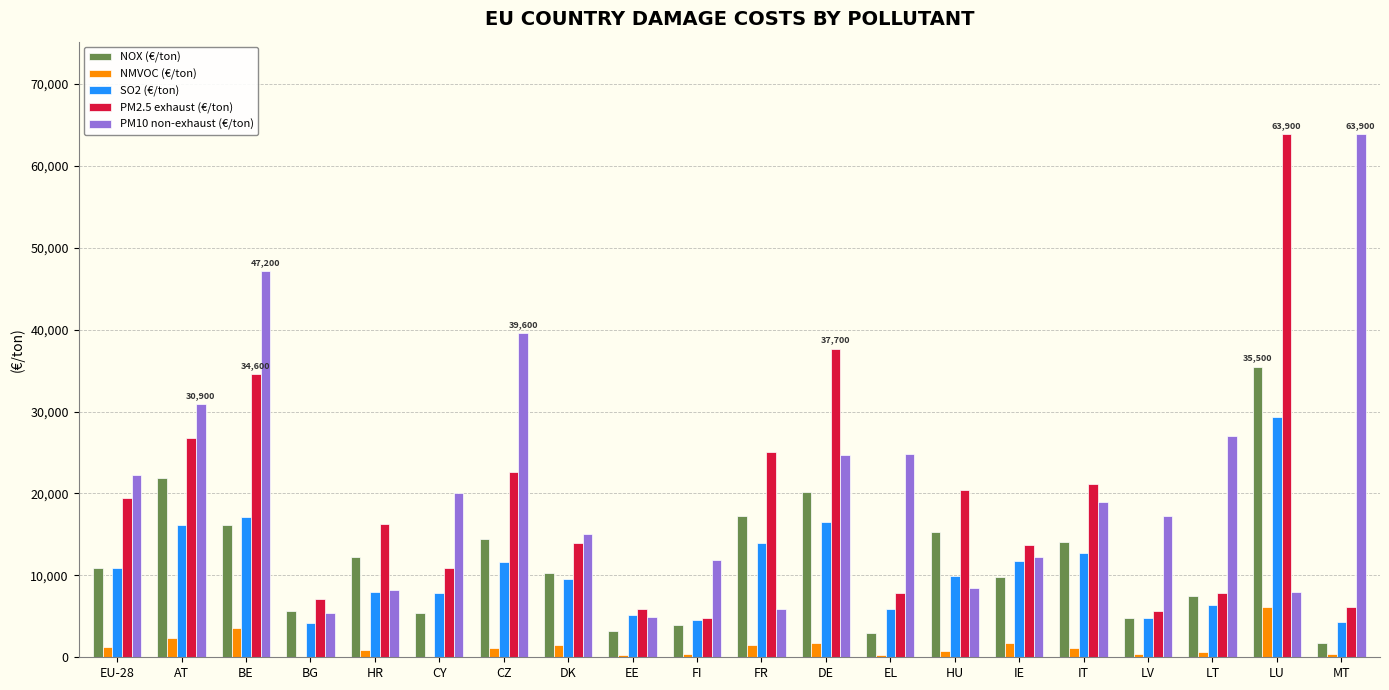

What are all the series names shown in the legend?

NOX (€/ton), NMVOC (€/ton), SO2 (€/ton), PM2.5 exhaust (€/ton), PM10 non-exhaust (€/ton)